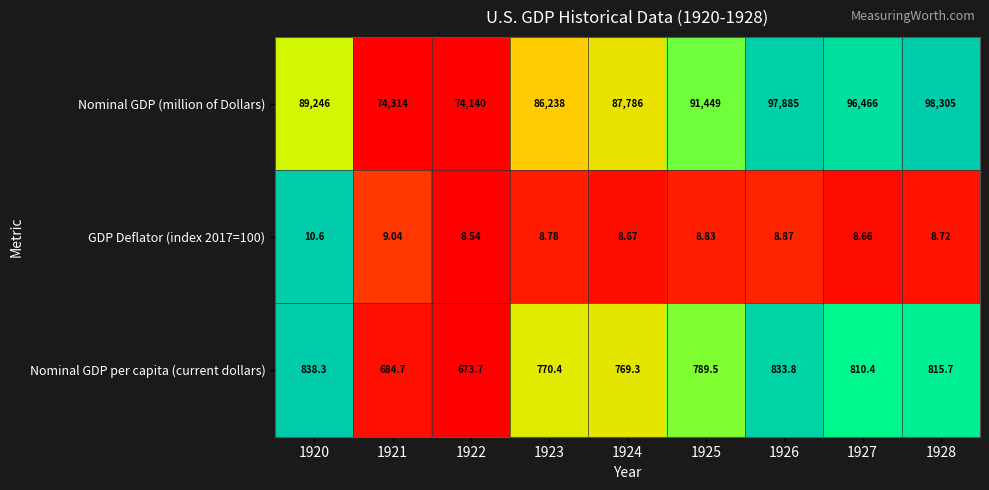

What is the spread (max minus min) of values at 1920?

89235.4